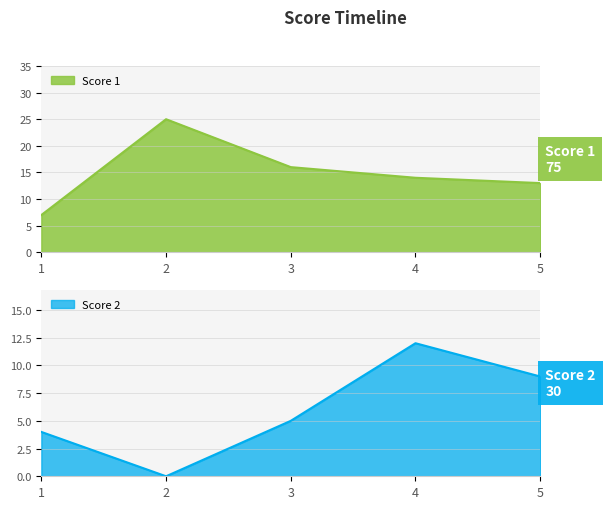

In Score 2, how many points are lower than both neighbors (excluding endpoints)?

1